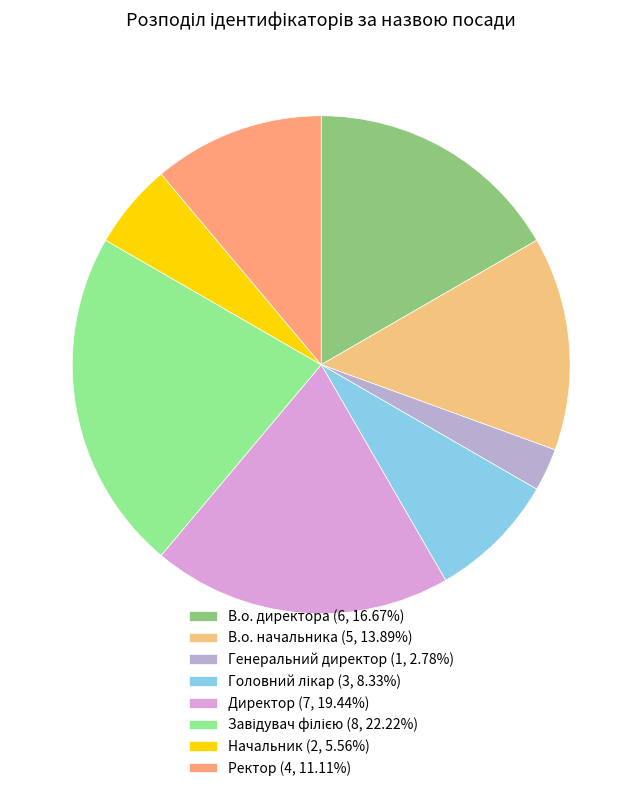

Which has a higher value, Генеральний директор or Ректор?

Ректор